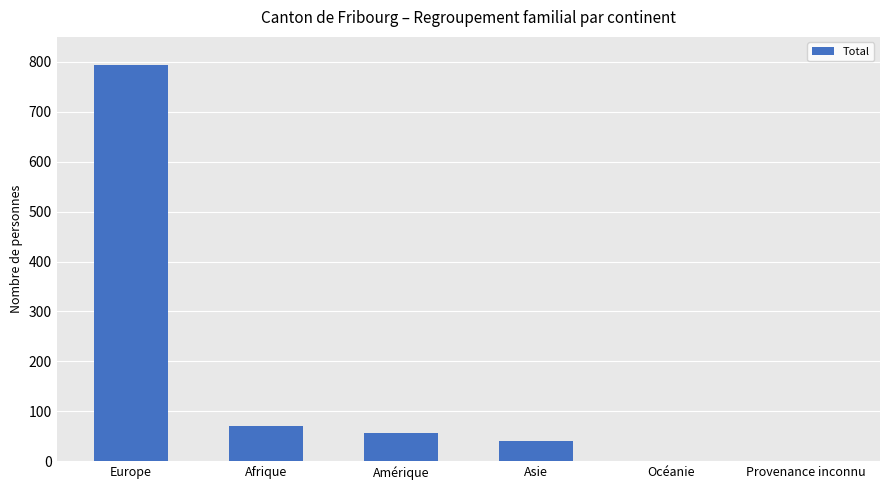

Where is the data nearest to the value 396?

Afrique